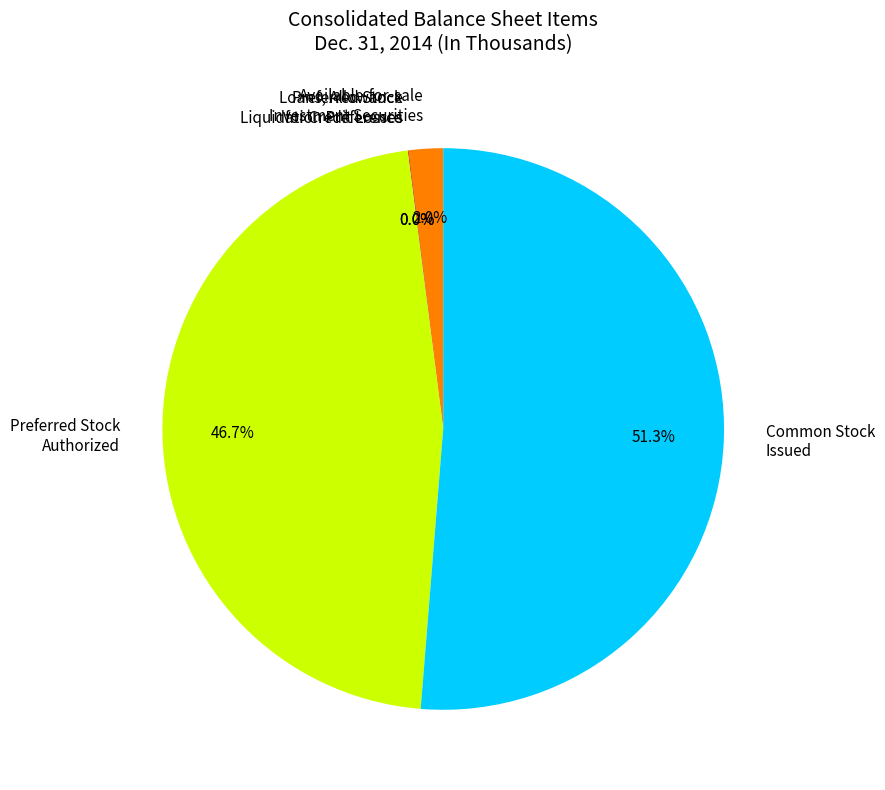

What is the majority slice?

Common Stock Issued